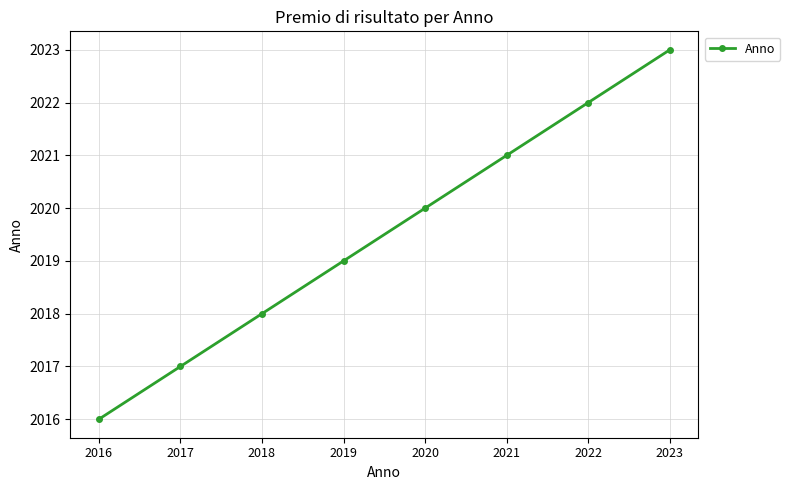

List the labels in order of value, smallest first.

2016, 2017, 2018, 2019, 2020, 2021, 2022, 2023